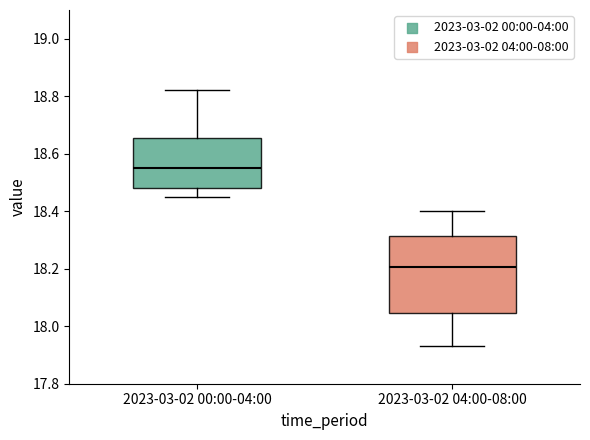

Reading left to right, transcribe this box plot: for each box, give where its median line is, the range the box spans, and where its two whiskers end, as read against the y-axis. The values are not printed on the chart, so give them approximately, as read against the axis.

2023-03-02 00:00-04:00: median 18.56, box 18.48 to 18.66, whiskers 18.46 to 18.82
2023-03-02 04:00-08:00: median 18.20, box 18.04 to 18.32, whiskers 17.94 to 18.40